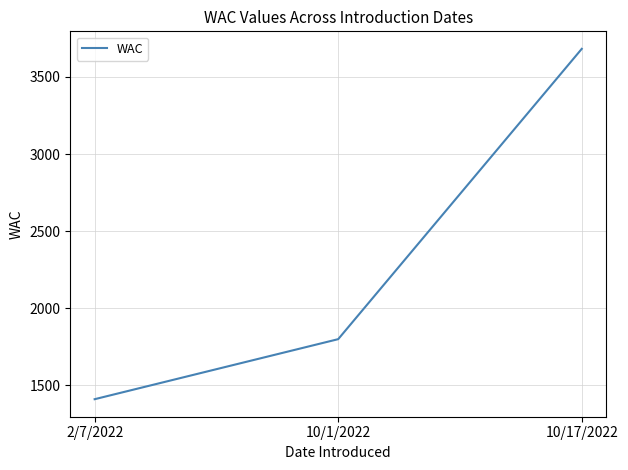

What is the smallest value displayed?

1410.8